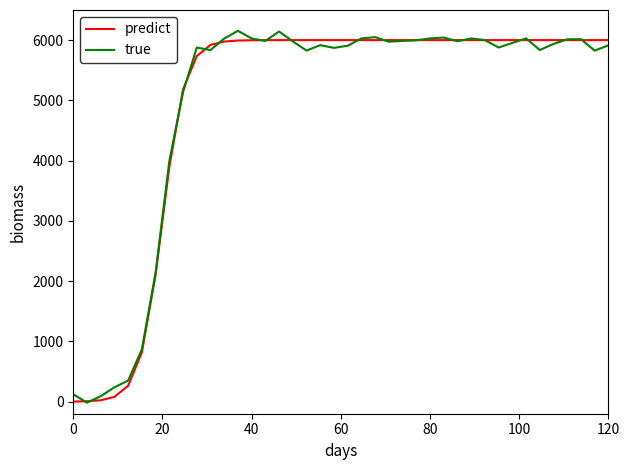

What are all the series names shown in the legend?

predict, true